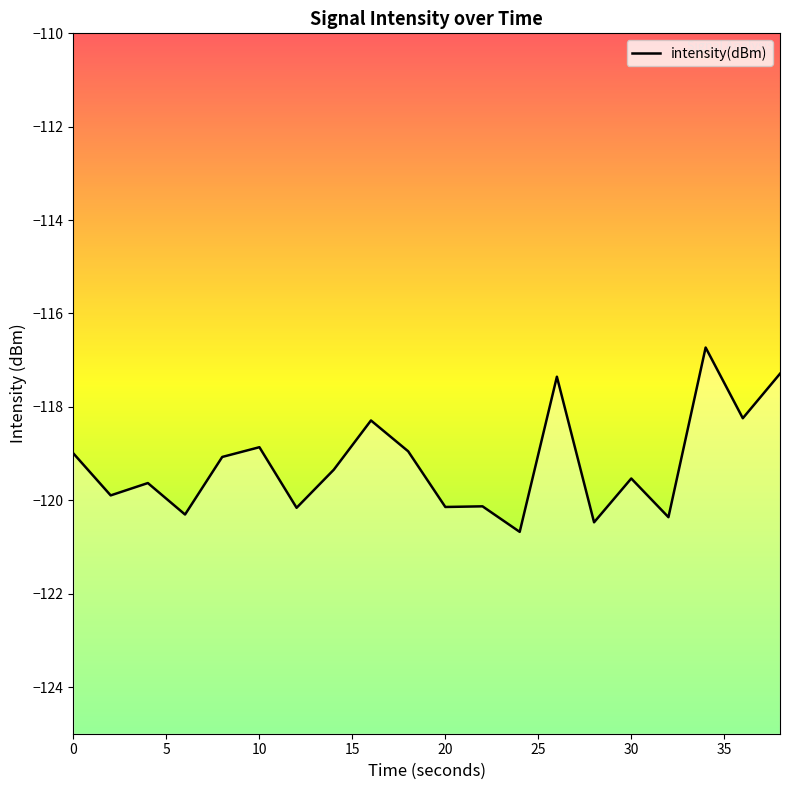

What is the maximum value shown in the chart?

-116.7